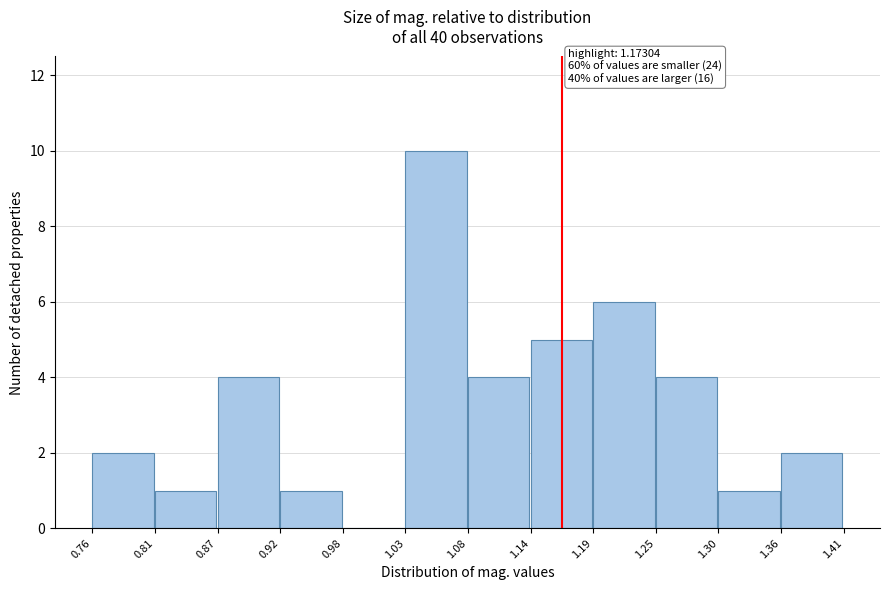

Over which range of the x-axis is the bar tallest?

1.03 to 1.08